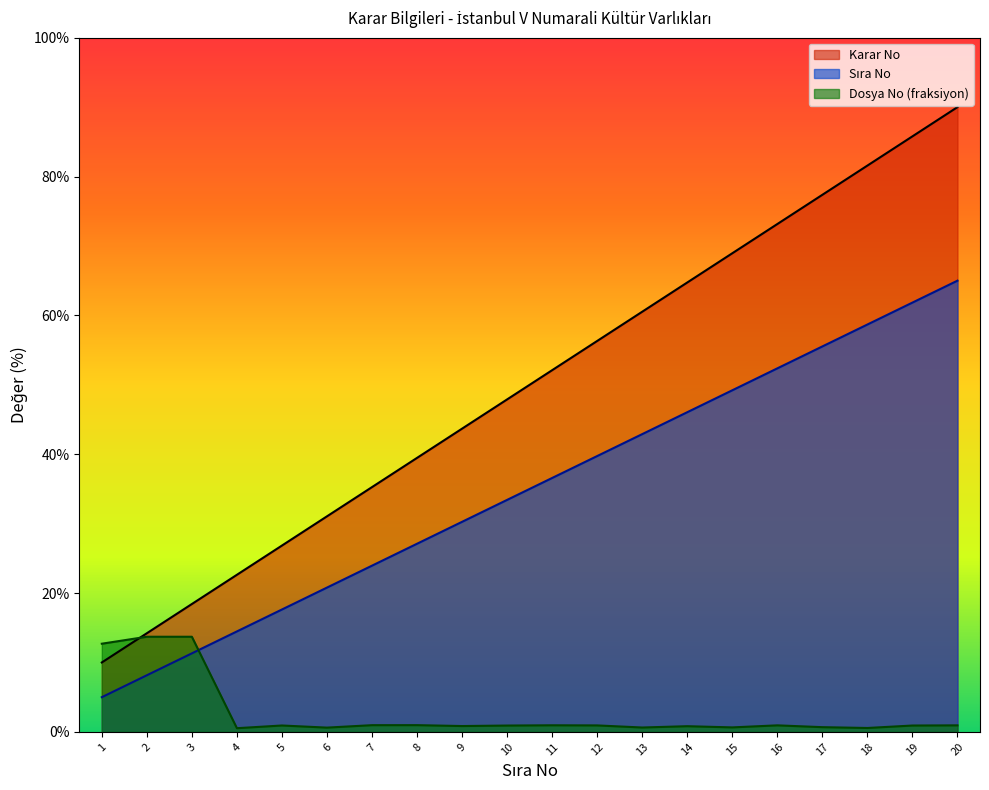

Which category has the lowest value in the Karar No series?

1